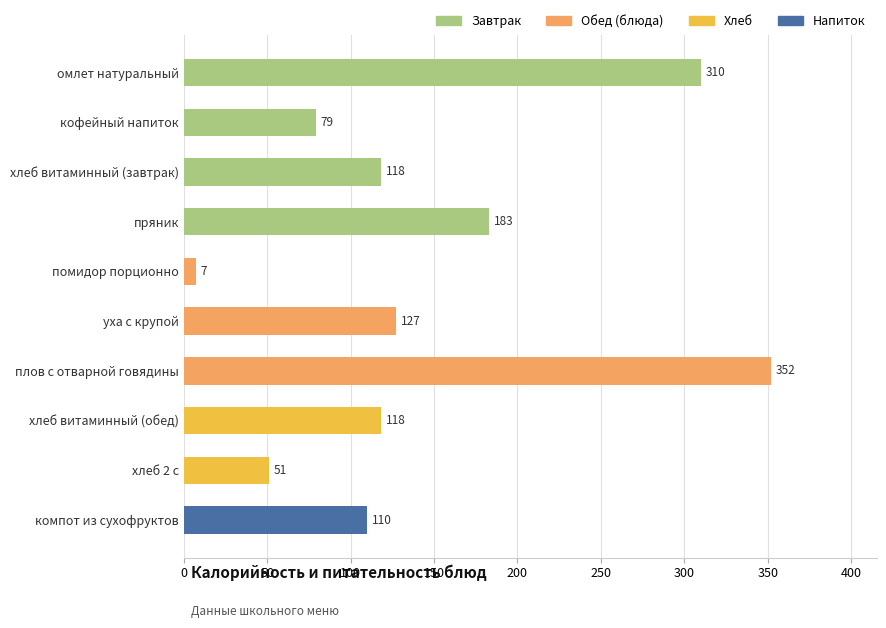

Reading top to bottom, transcribe all the data shown in this chart.

310	79	118	183	7	127	352	118	51	110